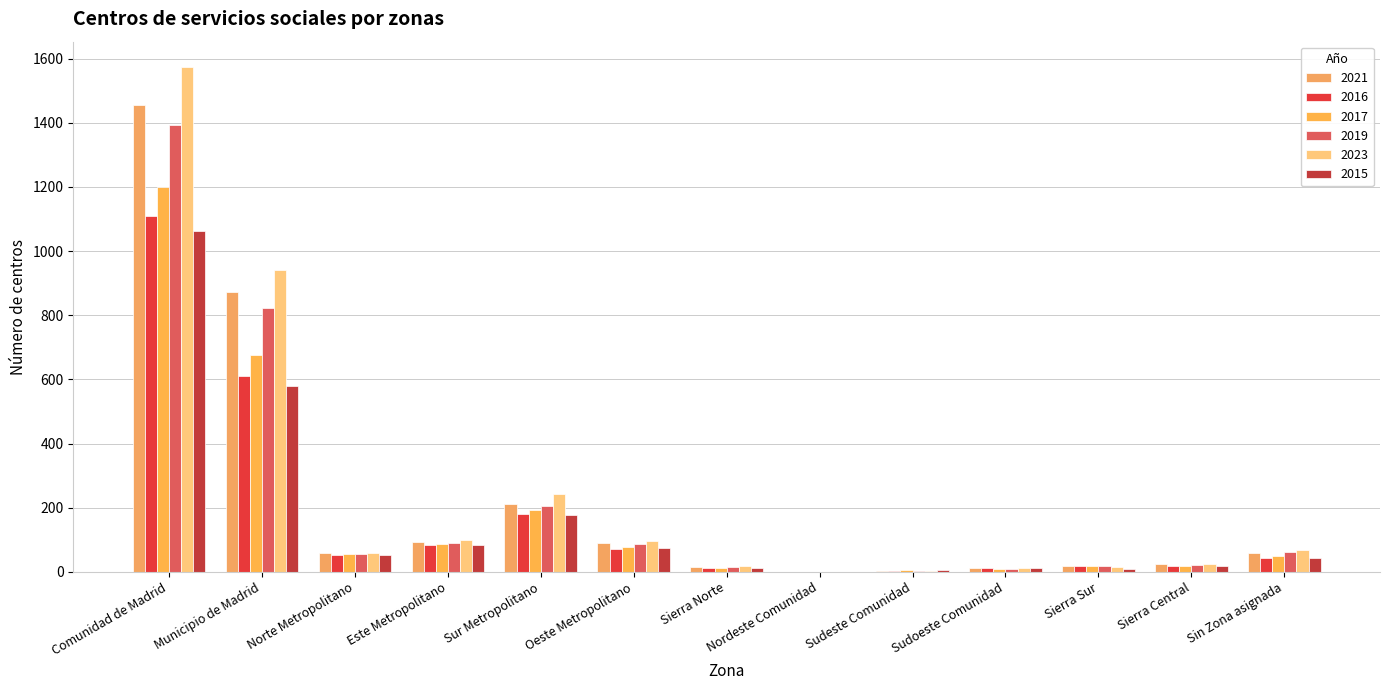

Which series changed the most between Municipio de Madrid and Sudoeste Comunidad?

2023